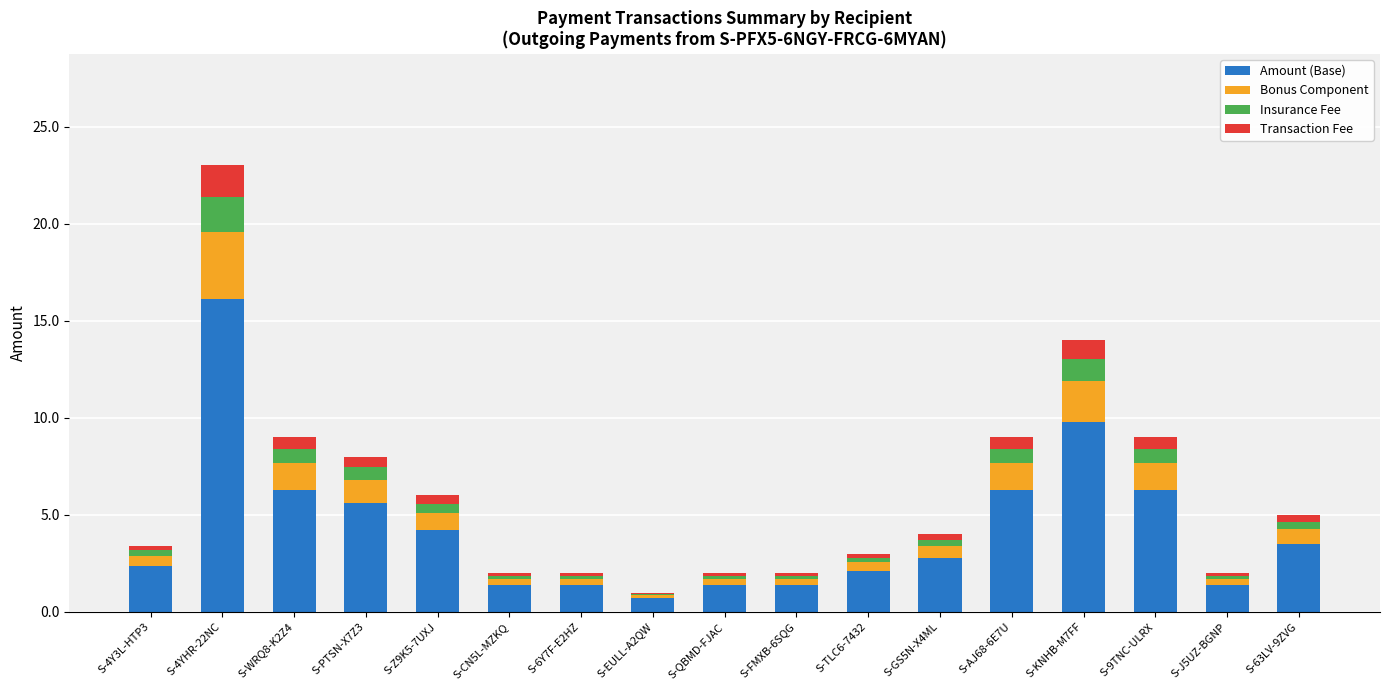

True or false: Amount (Base) has a value of 16.1 at S-4YHR-22NC.

True